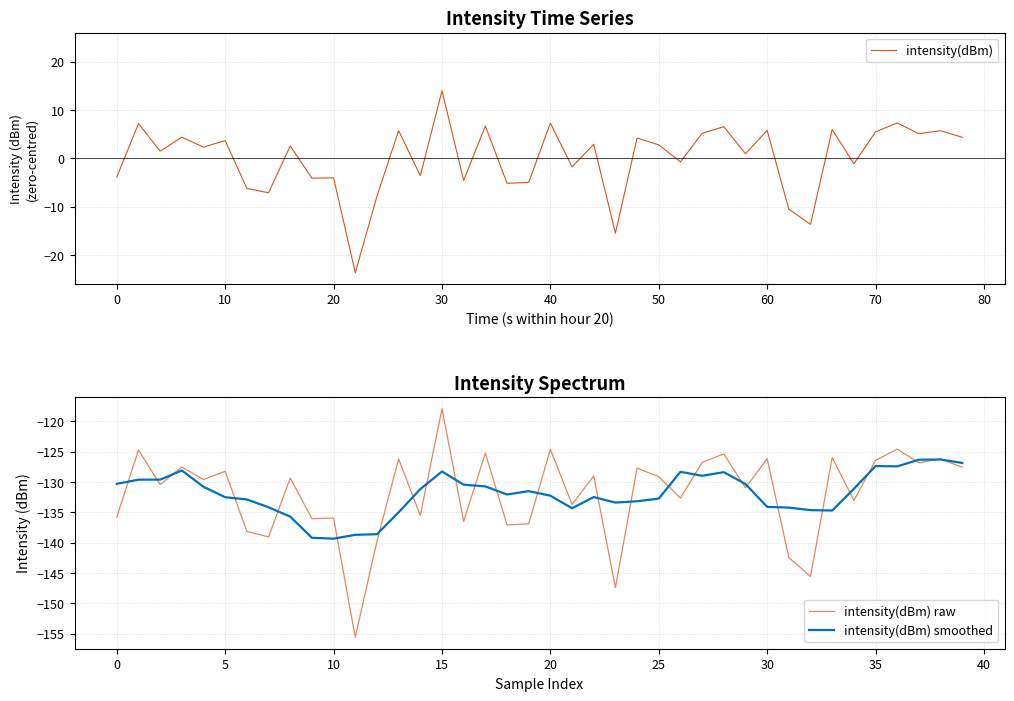

How many values in the intensity(dBm) raw series are below -129?

23